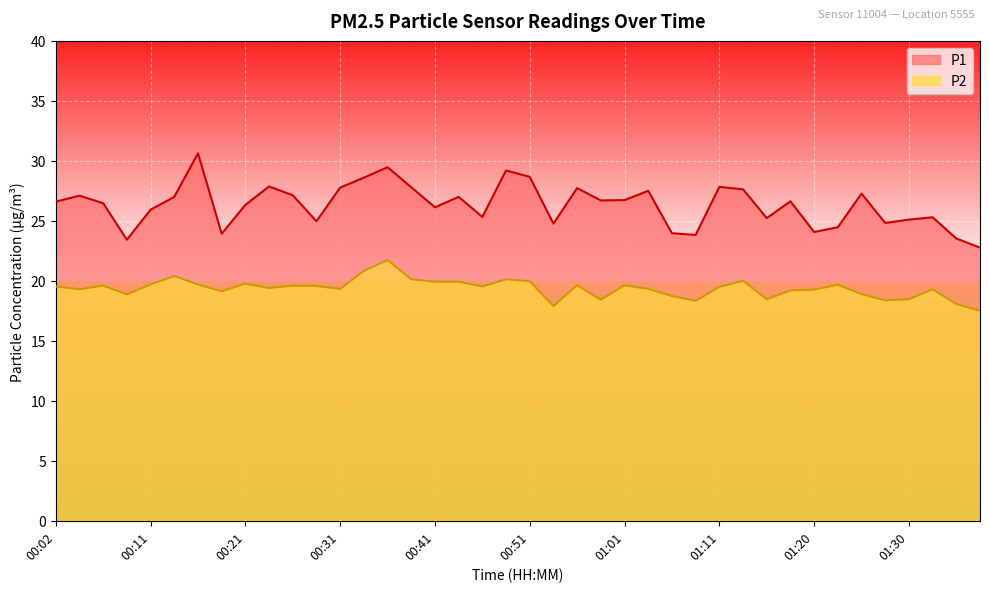

Which series changed the most between 01:25 and 01:28?

P1